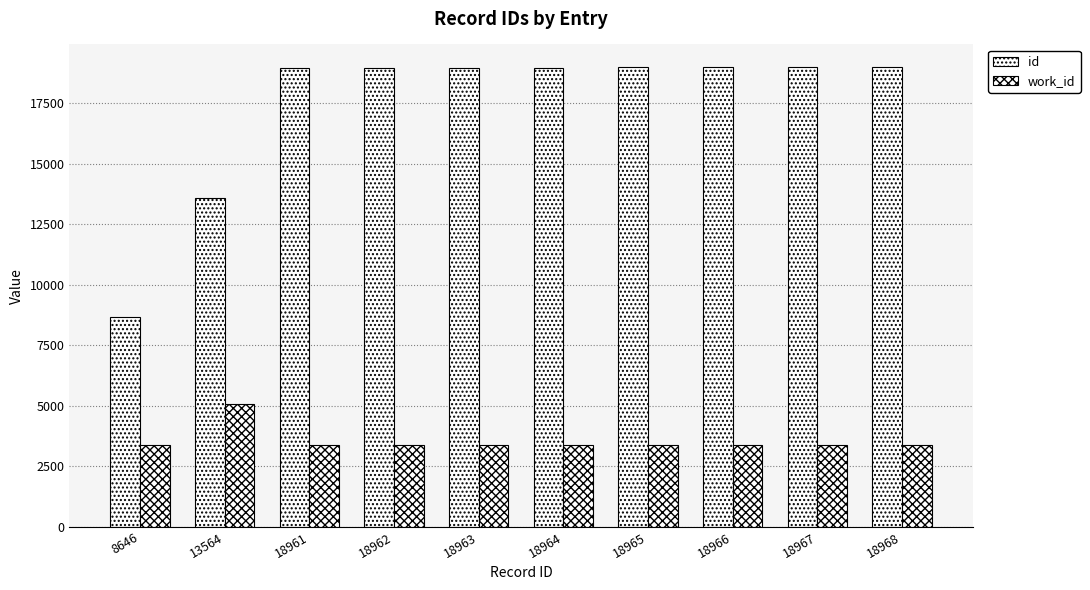

What is the maximum value shown in the chart?

18968